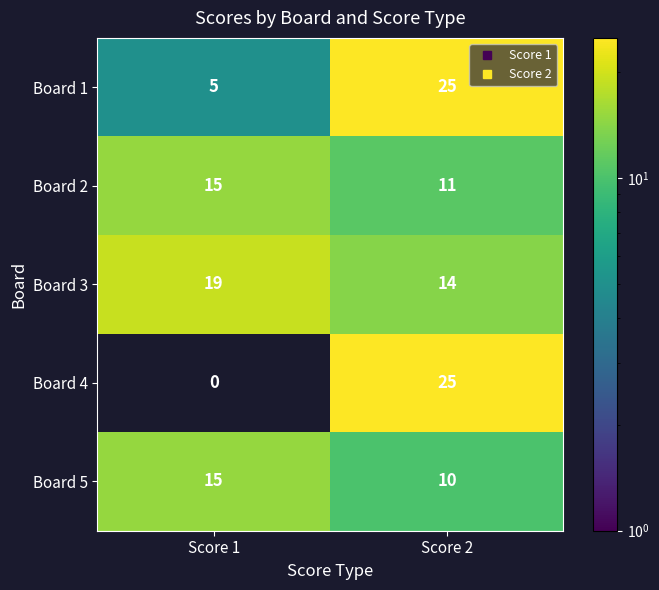

The Board 4 series shows 36 at Score 2. True or false?

False